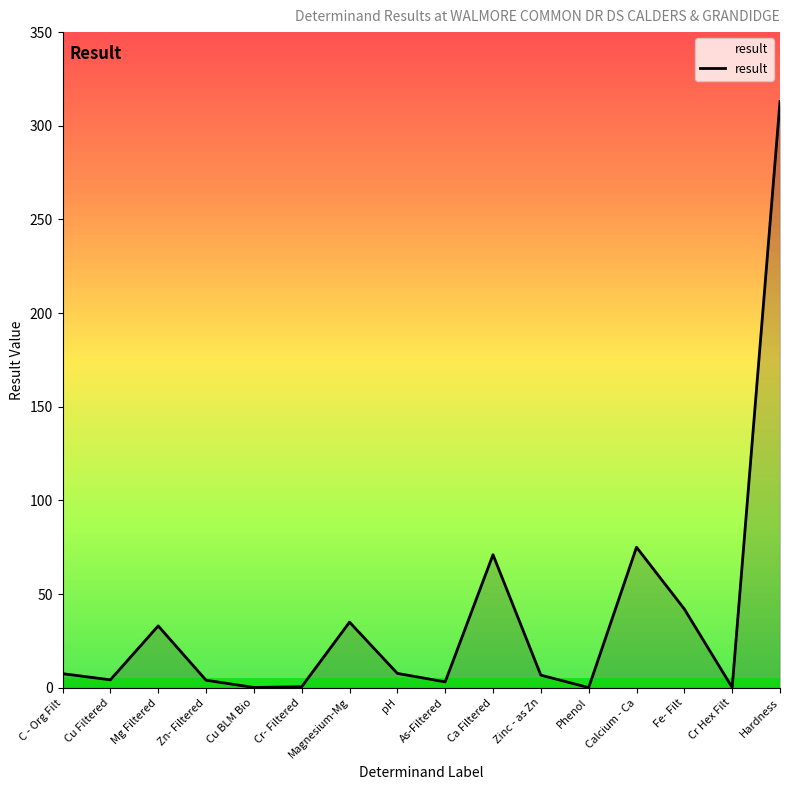

The chart shows a value of 42.0 at Fe- Filt. True or false?

True